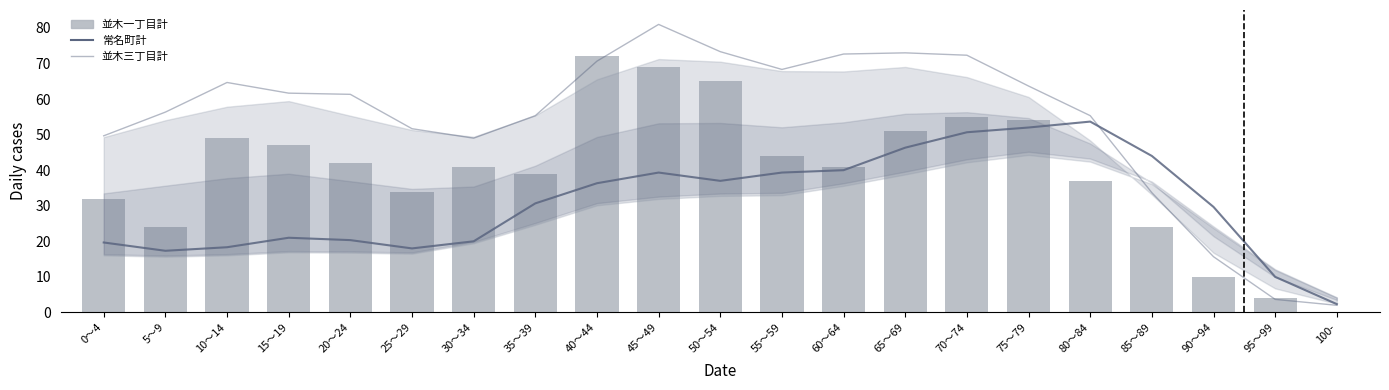

At which label does 並木一丁目計 reach its minimum?

100-